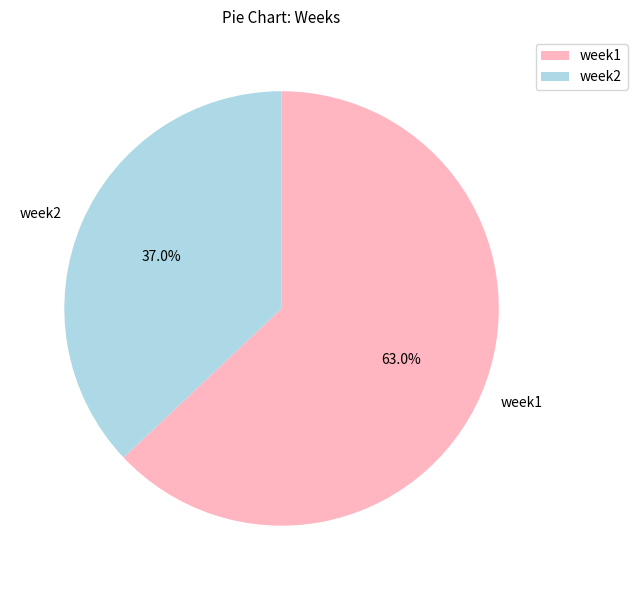

Is there a majority slice in this chart?

Yes